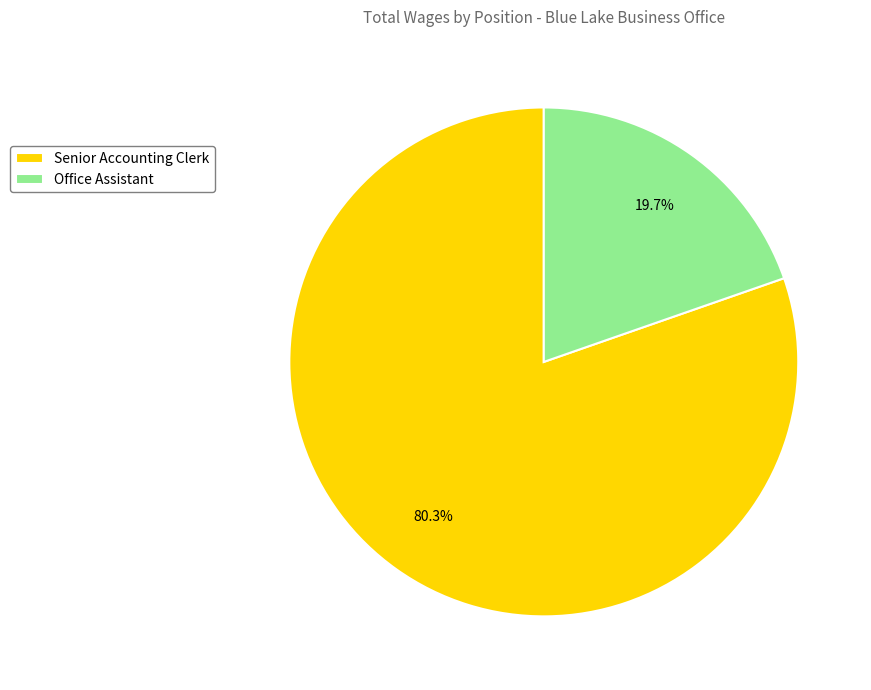

Which slice is the largest?

Senior Accounting Clerk